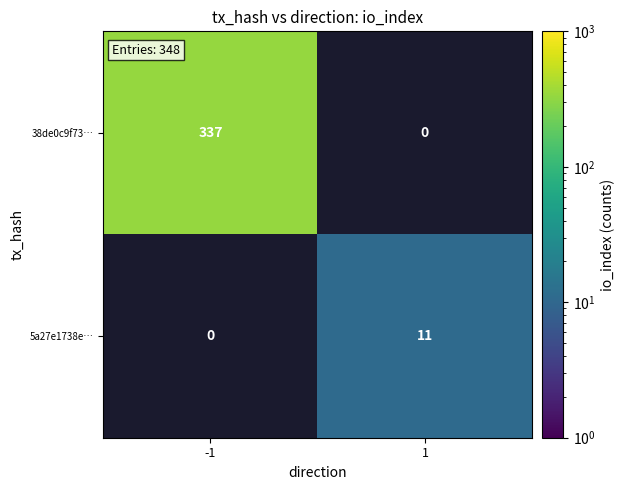

True or false: 38de0c9f73… has a value of 543 at -1.

False